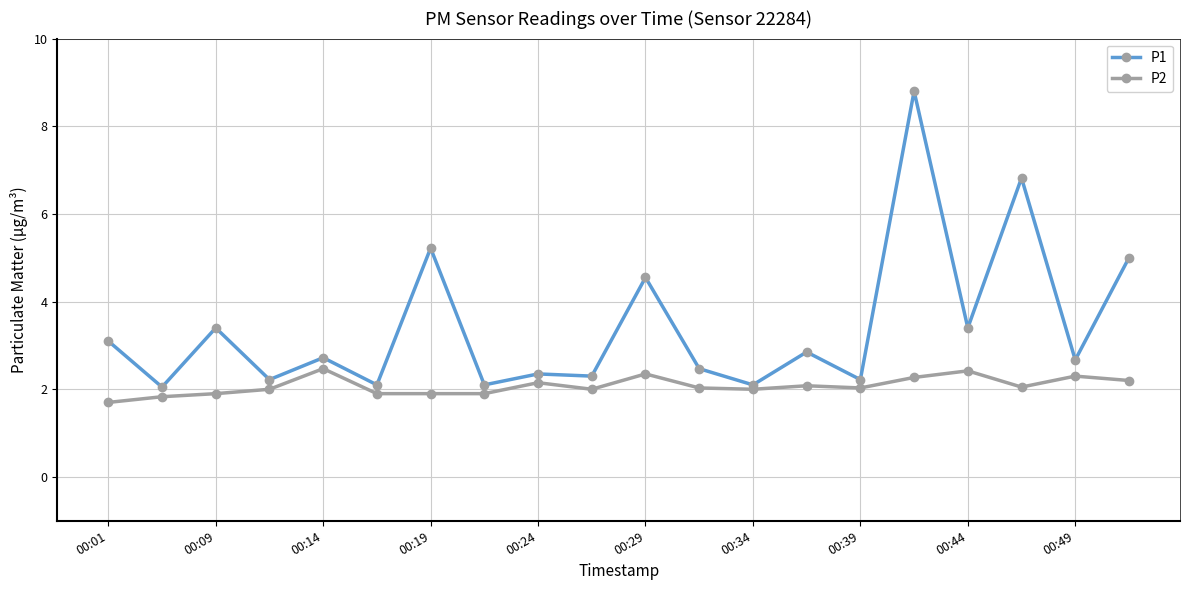

True or false: P1 and P2 intersect in this chart.

False